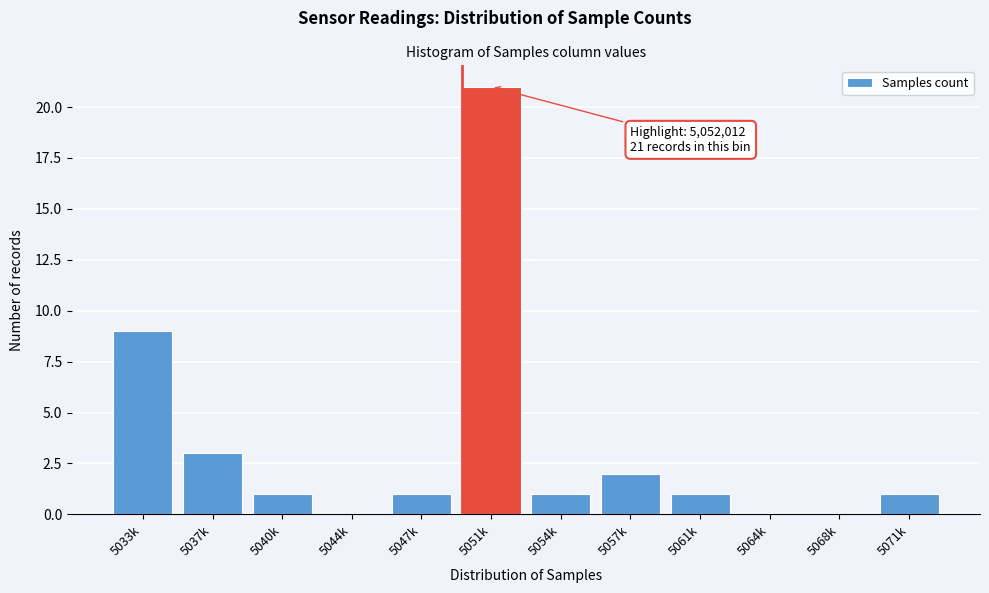

Reading right to left, transcribe all the data shown in this chart.

5071k=1	5068k=0	5064k=0	5061k=1	5057k=2	5054k=1	5051k=21	5047k=1	5044k=0	5040k=1	5037k=3	5033k=9